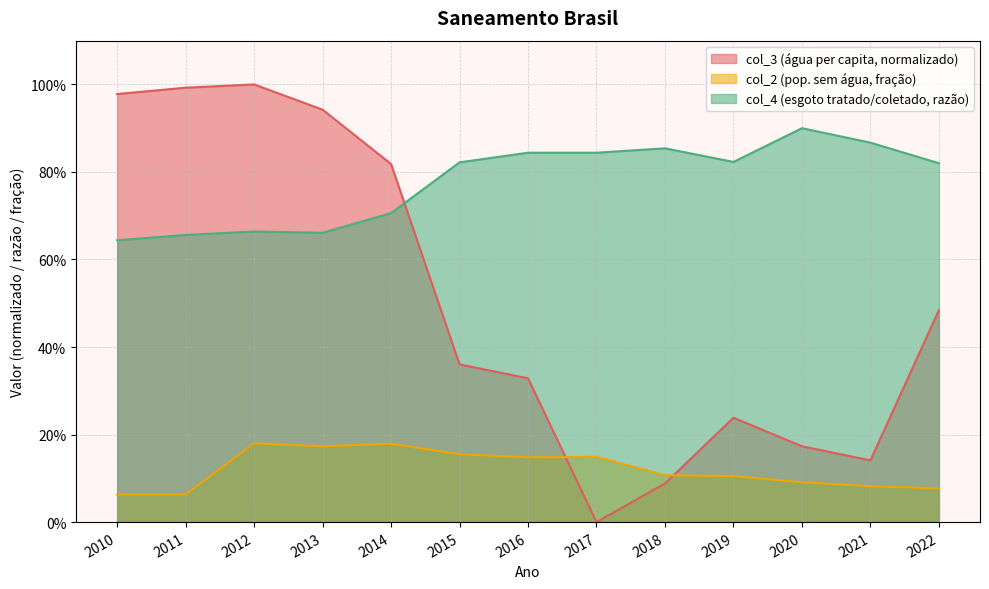

True or false: col_2 has more than 0 interior local peaks.

True